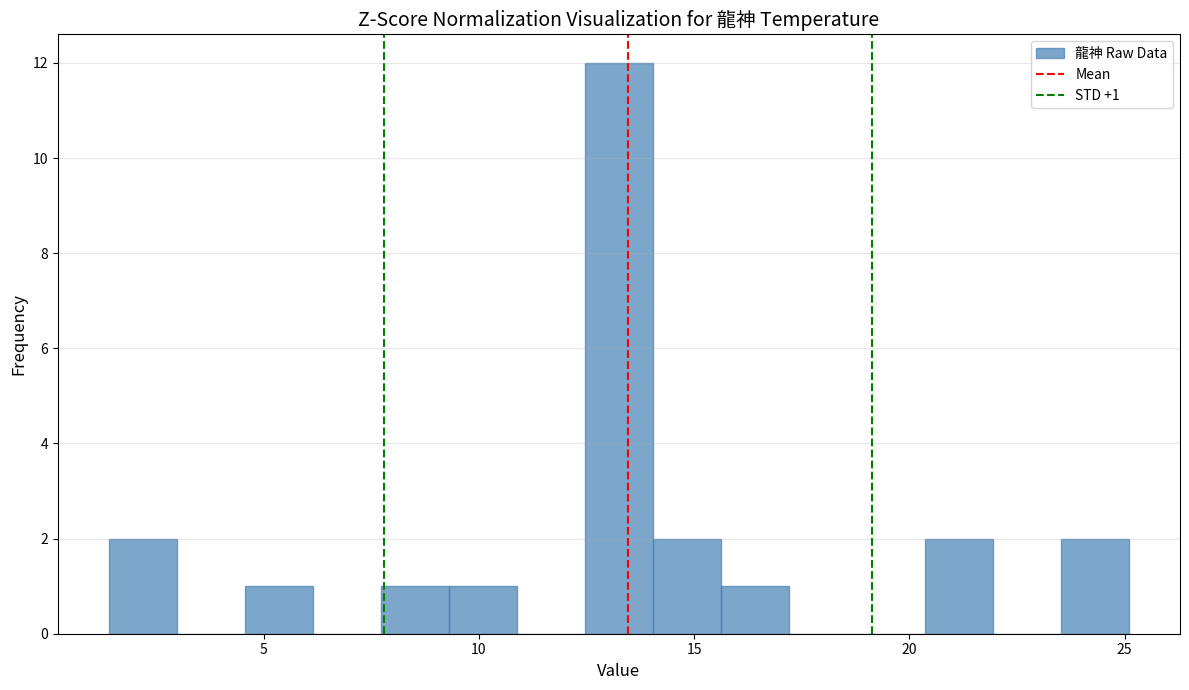

Around what value on the x-axis is the tallest bar? Give the approximate position of its centre, as read against the axis.

13.5